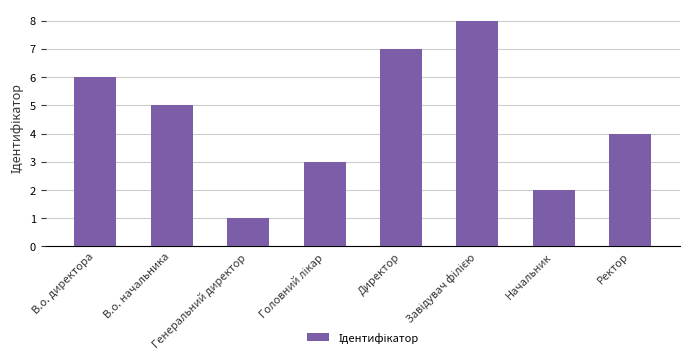

What is the maximum value shown in the chart?

8